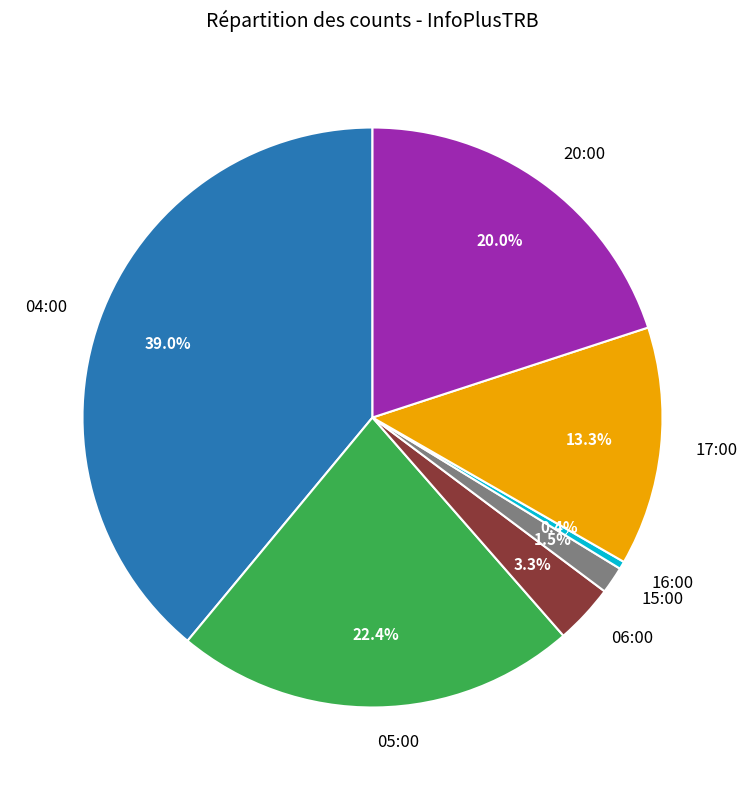

To the nearest percent, what is the difference between the largest and smallest slice percentages?

39%